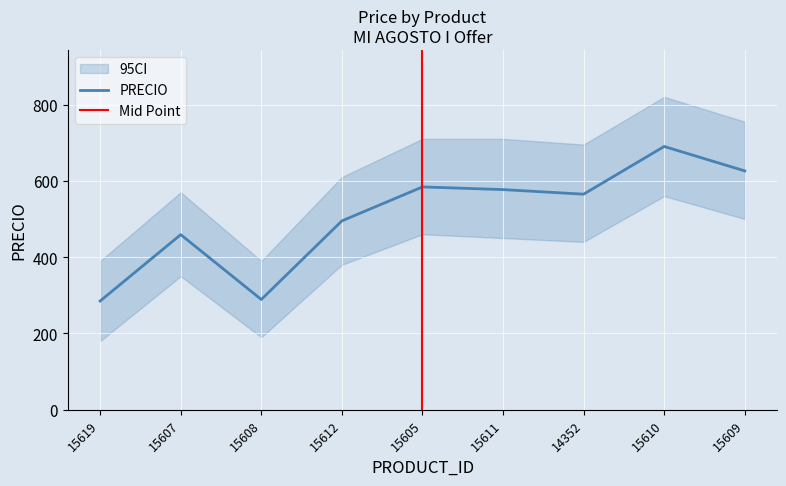

What is the maximum value shown in the chart?

690